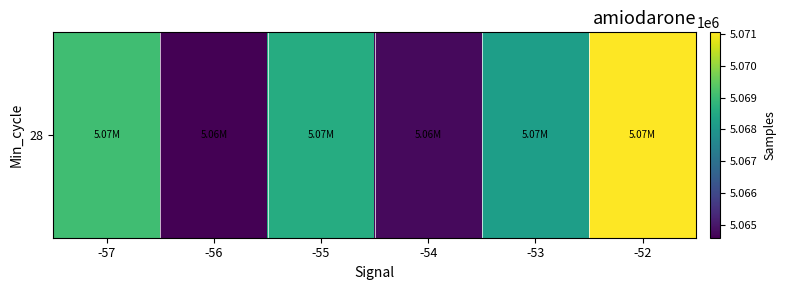

What is the smallest value displayed?

5064586.0